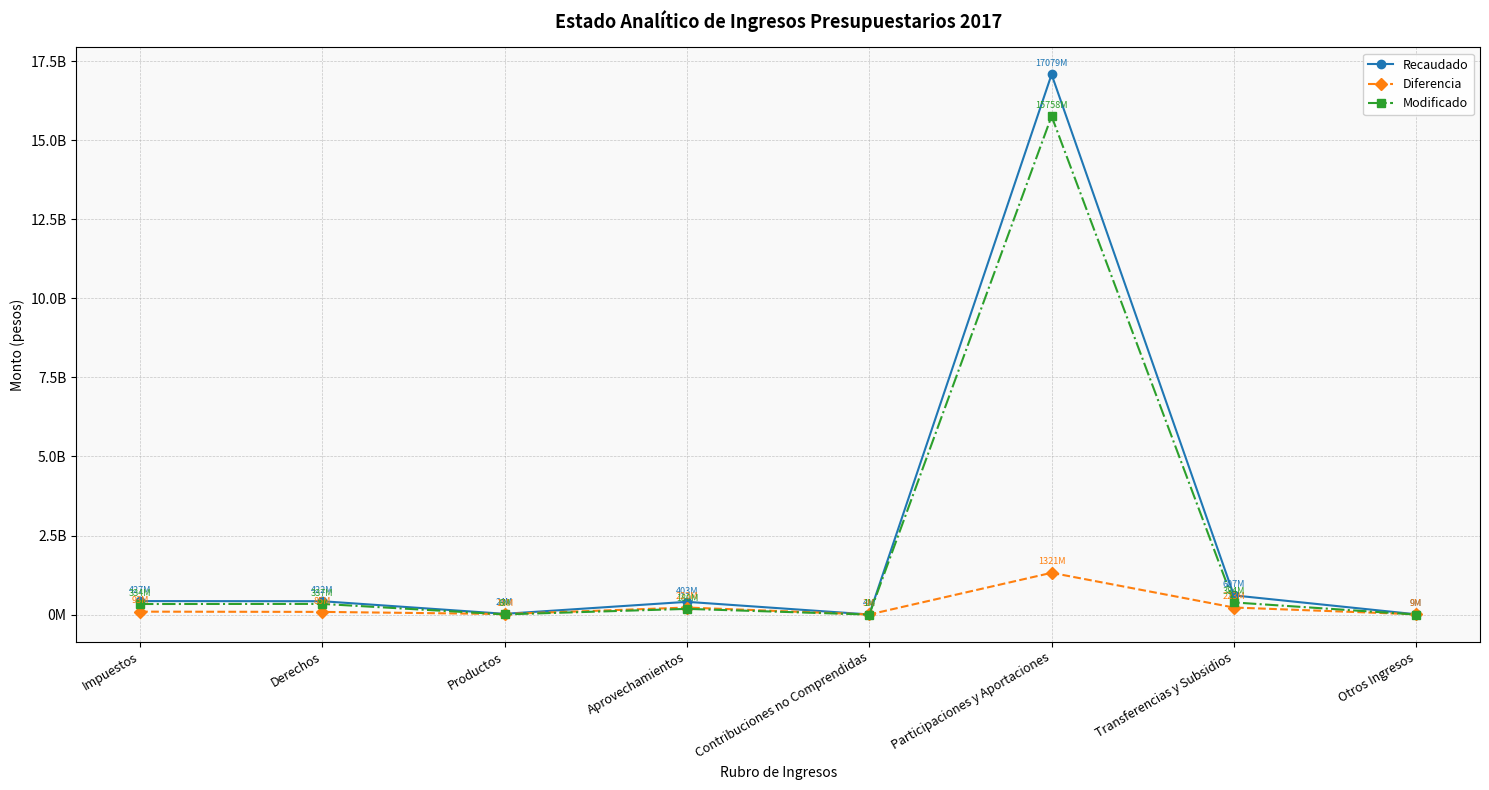

In Recaudado, how many points are lower than both neighbors (excluding endpoints)?

2